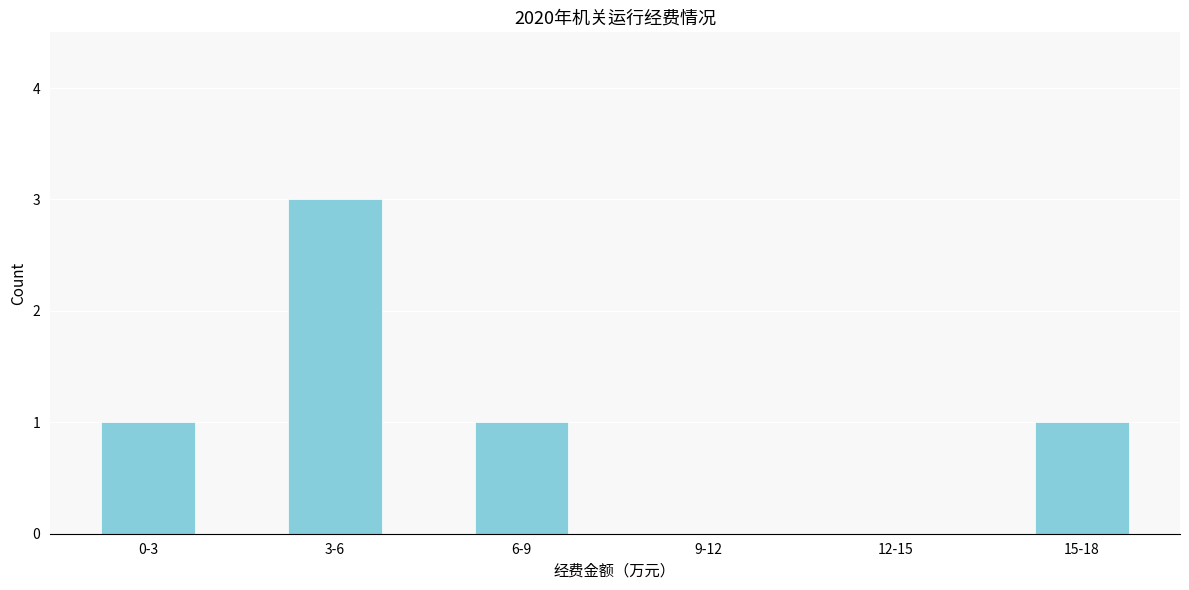

Reading left to right, list all the values displayed in this chart.

0-3=1	3-6=3	6-9=1	9-12=0	12-15=0	15-18=1